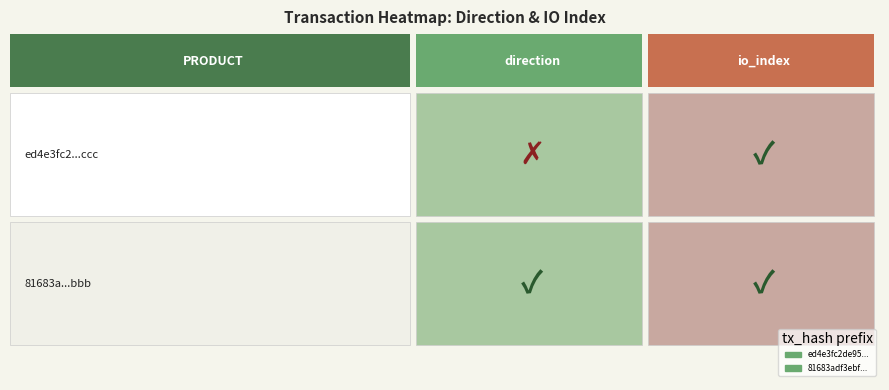

True or false: 81683adf3ebfb92289026adf8c9a89b971052bb has a value of 1 at 1.

True